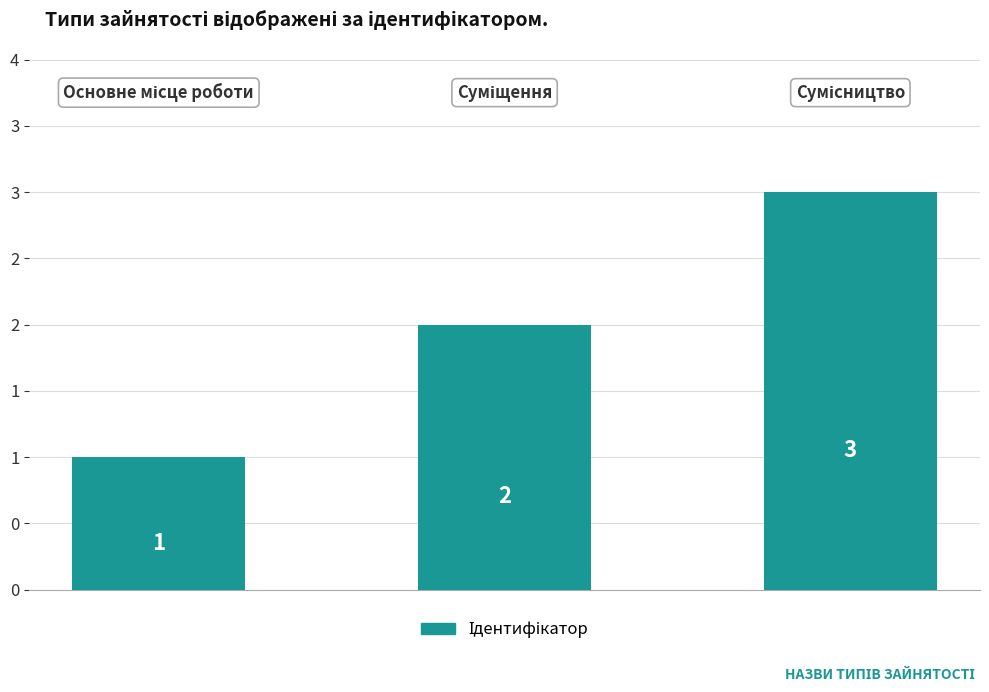

Are the bars horizontal?

No